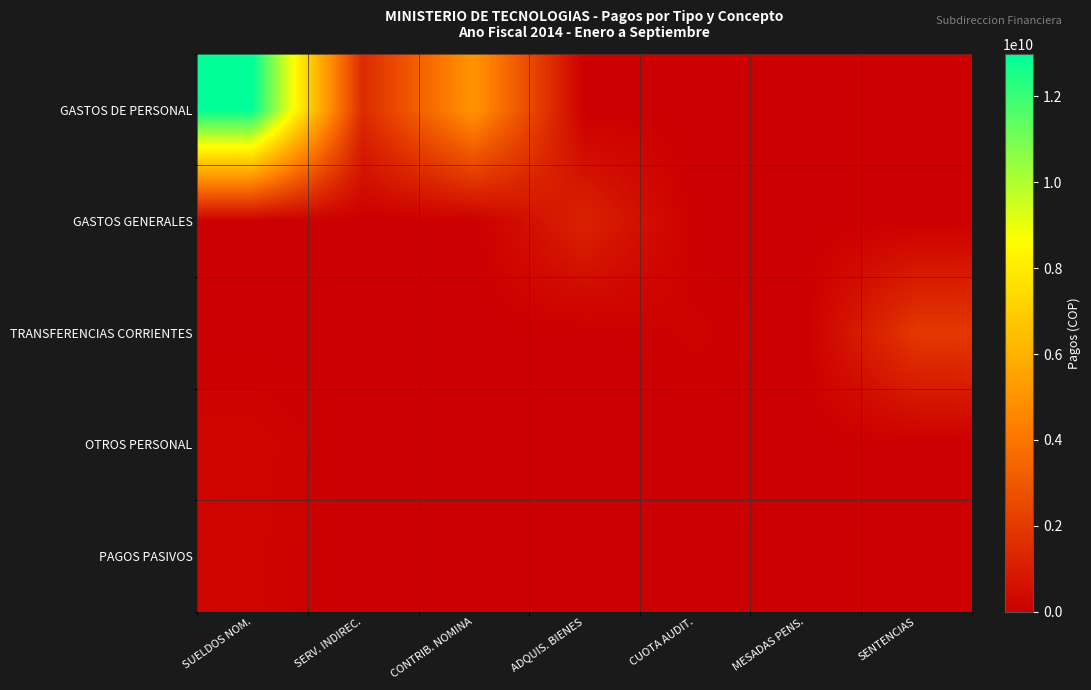

What is the greatest value displayed?

12986478783